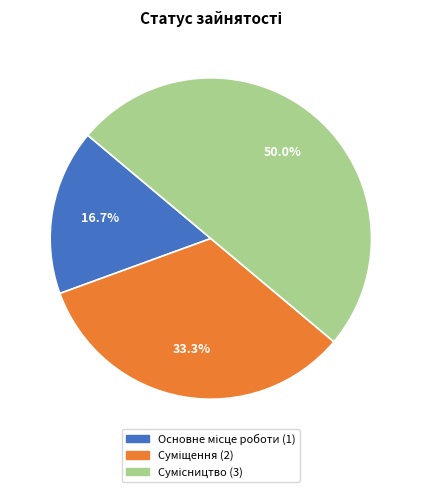

How many slices are in this pie chart?

3